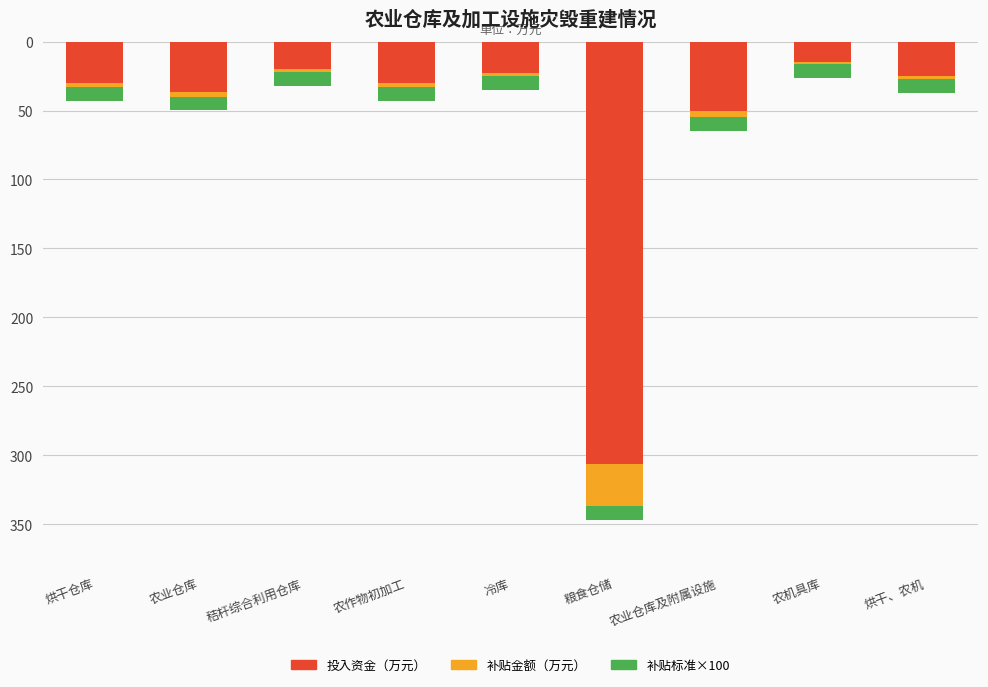

Which series changed the most between 烘干仓库 and 农业仓库?

投入资金（万元）